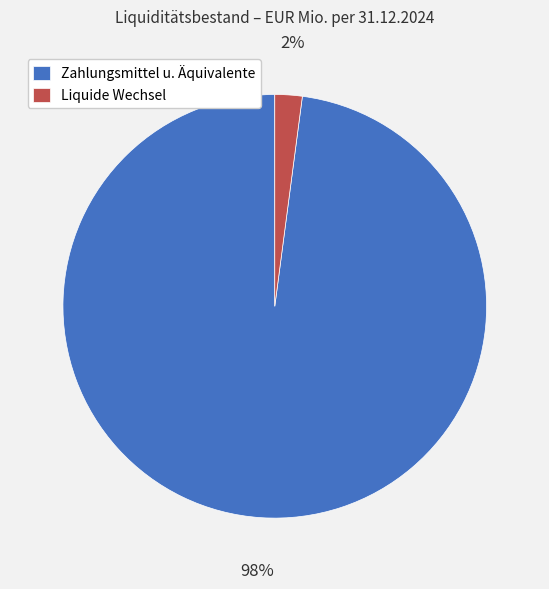

Is there any slice that represents more than half of the pie?

Yes